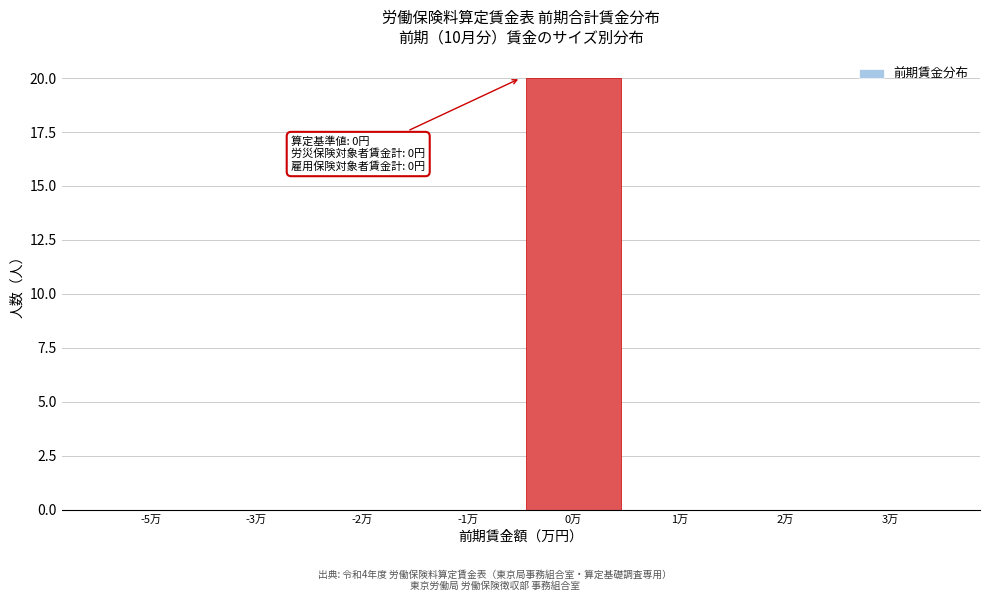

Reading left to right, transcribe all the data shown in this chart.

-5万=0	-3万=0	-2万=0	-1万=0	0万=20	1万=0	2万=0	3万=0